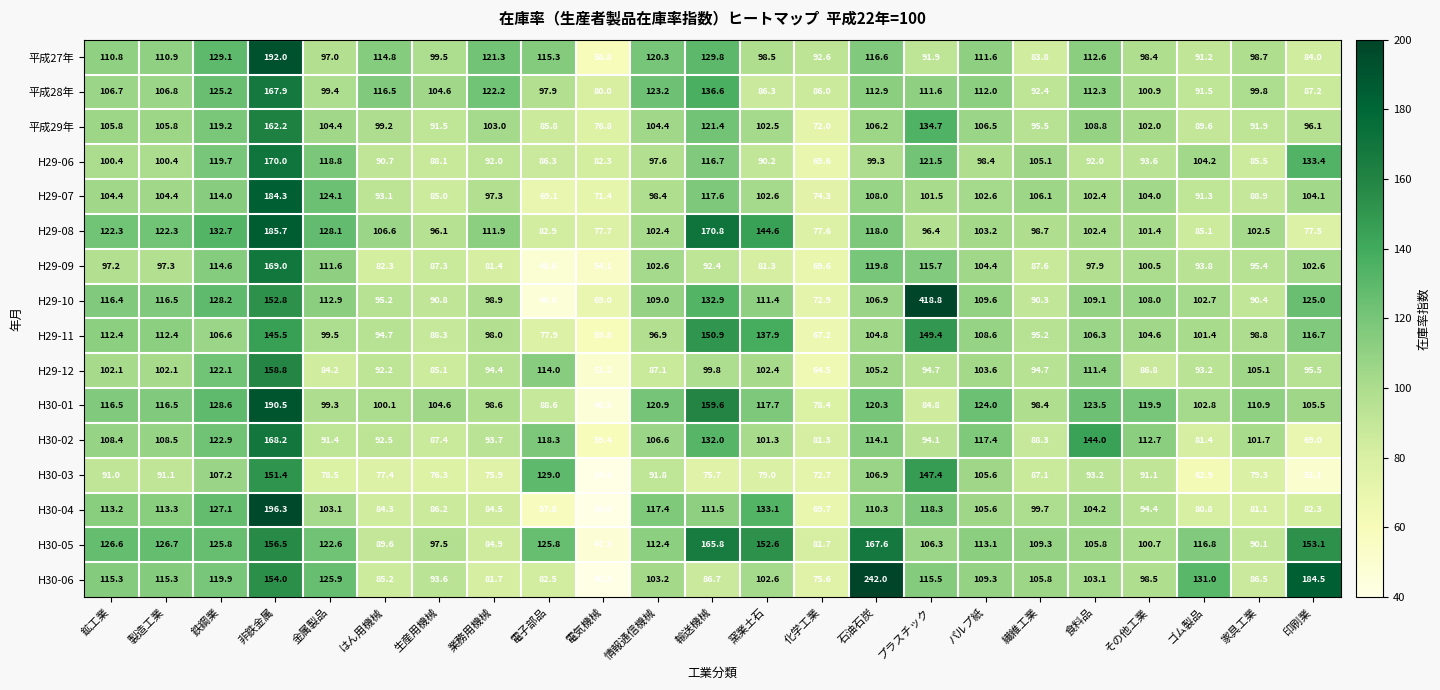

What is the smallest value displayed?

24.6